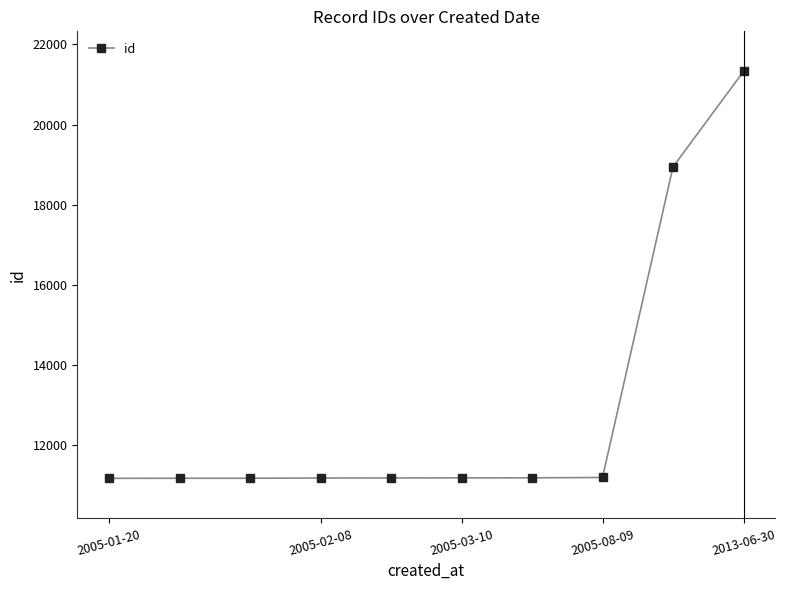

What is the value of the 5th point from the left?

11186